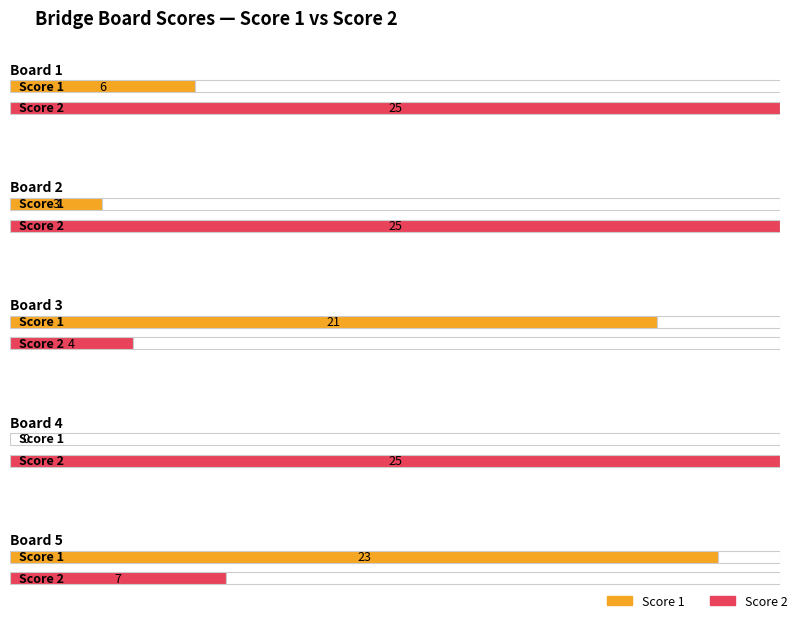

How many Score 2 values are between 7 and 25?

4